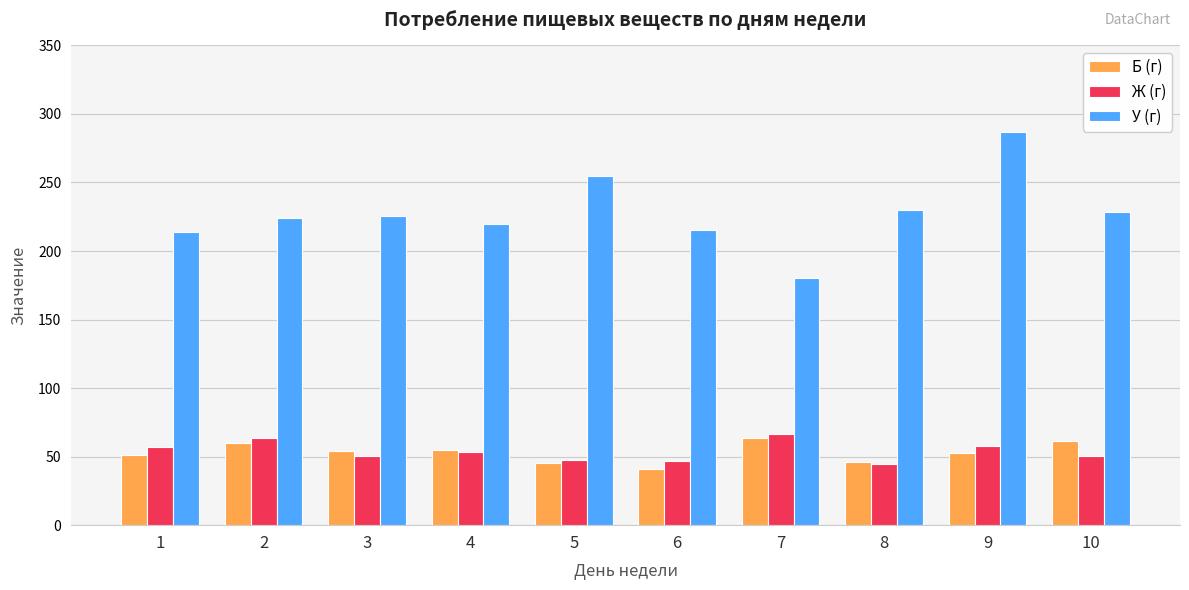

What is the total value across all series at 1?

322.2